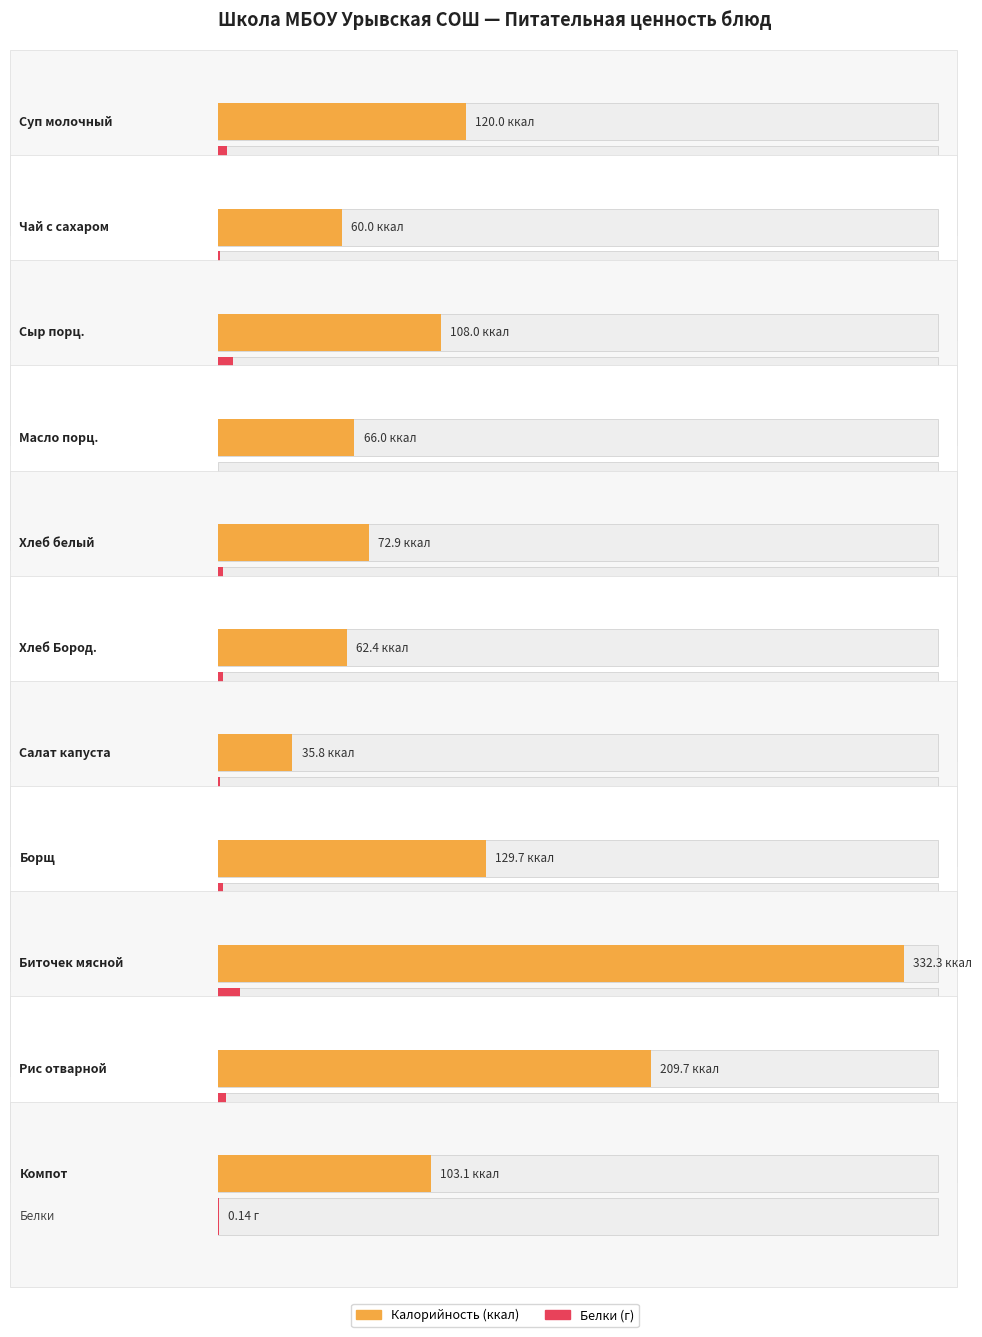

At how many categories does at least one series exceed 237?

1